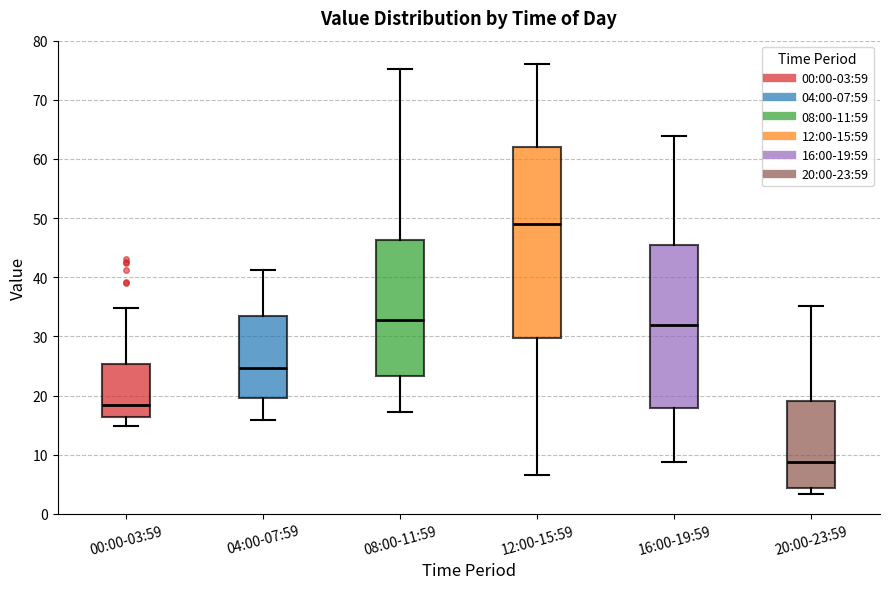

Reading left to right, read every box against the y-axis: the position of its median line, the range the box covers, and the ends of its whiskers. The values are not printed on the chart, so give them approximately, as read against the axis.

00:00-03:59: median 18, box 16 to 25, whiskers 15 to 35
04:00-07:59: median 25, box 20 to 34, whiskers 16 to 41
08:00-11:59: median 33, box 23 to 46, whiskers 17 to 75
12:00-15:59: median 49, box 30 to 62, whiskers 7 to 76
16:00-19:59: median 32, box 18 to 45, whiskers 9 to 64
20:00-23:59: median 9, box 4 to 19, whiskers 3 to 35